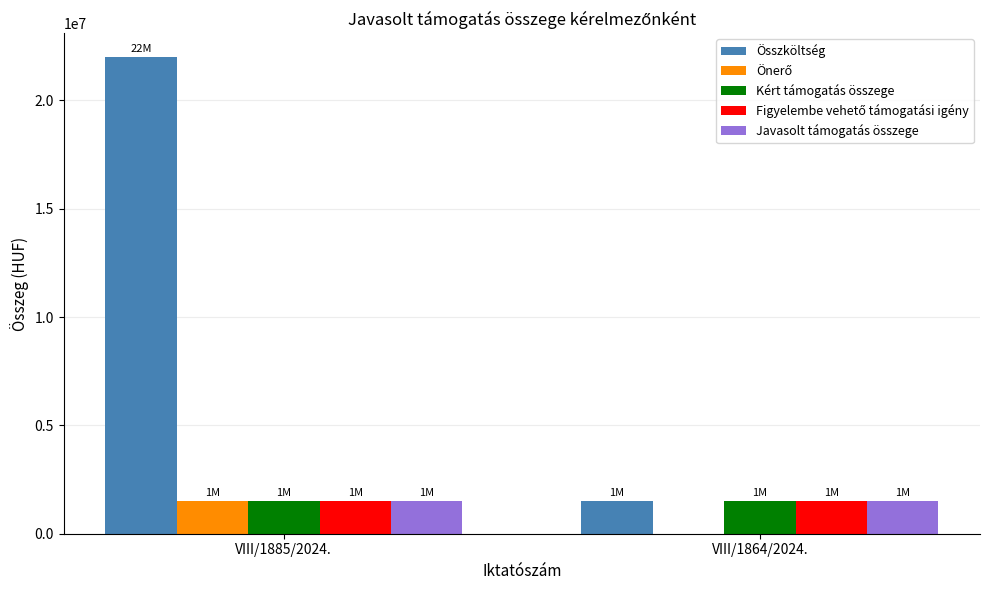

Does the chart contain stacked bars?

No